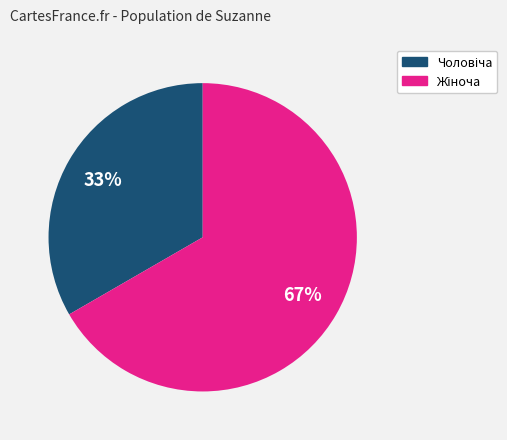

Does any single category account for the majority?

Yes